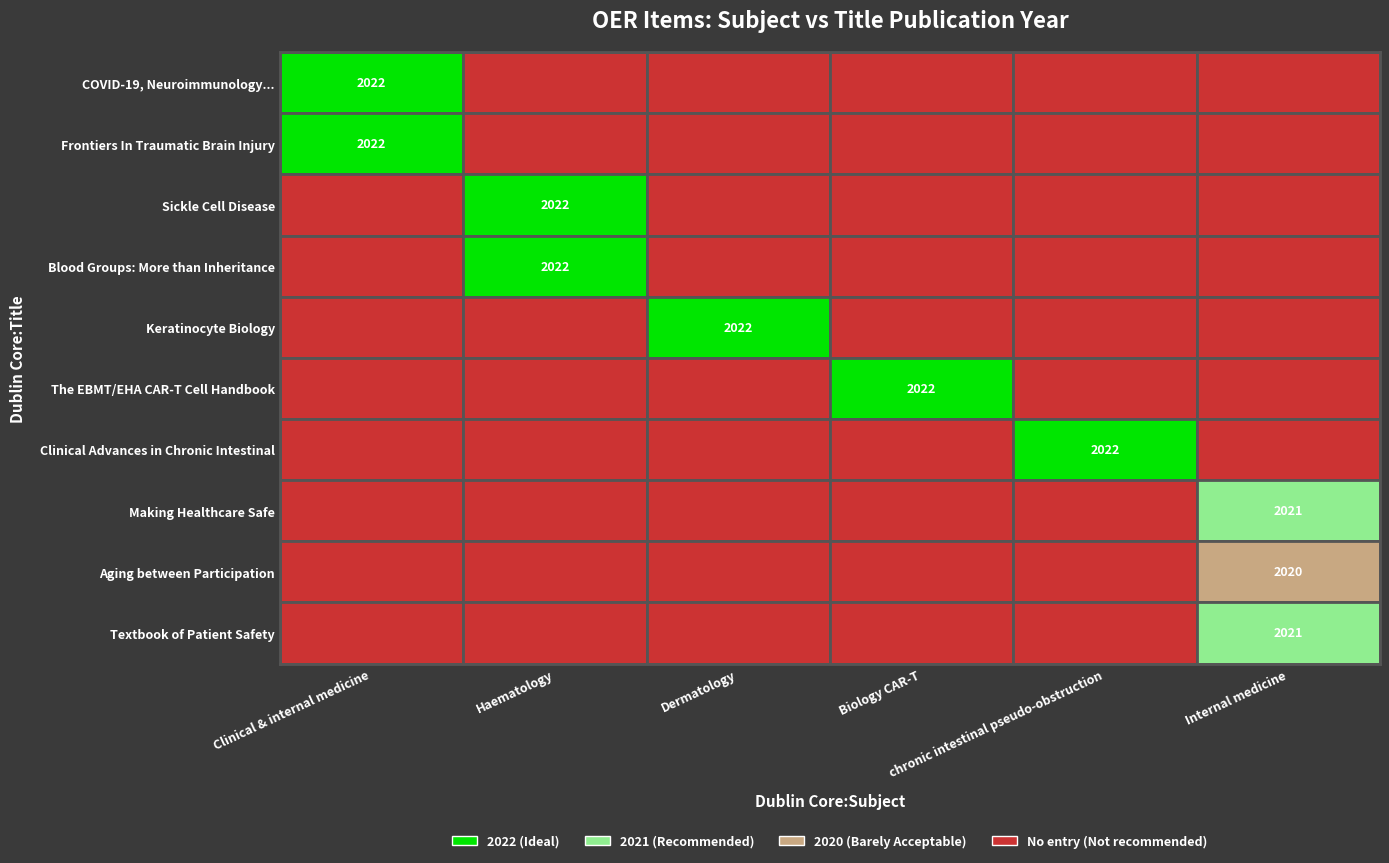

Reading left to right, transcribe all the data shown in this chart.

COVID-19, Neuroimmunology and Neural Fu...: 2022	0	0	0	0	0
Frontiers In Traumatic Brain Injury: 2022	0	0	0	0	0
Sickle Cell Disease: 0	2022	0	0	0	0
Blood Groups: More than Inheritance...: 0	2022	0	0	0	0
Keratinocyte Biology: Structure and Fun...: 0	0	2022	0	0	0
The EBMT/EHA CAR-T Cell Handbook: 0	0	0	2022	0	0
Clinical Advances in Chronic Intestinal...: 0	0	0	0	2022	0
Making Healthcare Safe: 0	0	0	0	0	2021
Aging between Participation and Simulat...: 0	0	0	0	0	2020
Textbook of Patient Safety and Clinical...: 0	0	0	0	0	2021